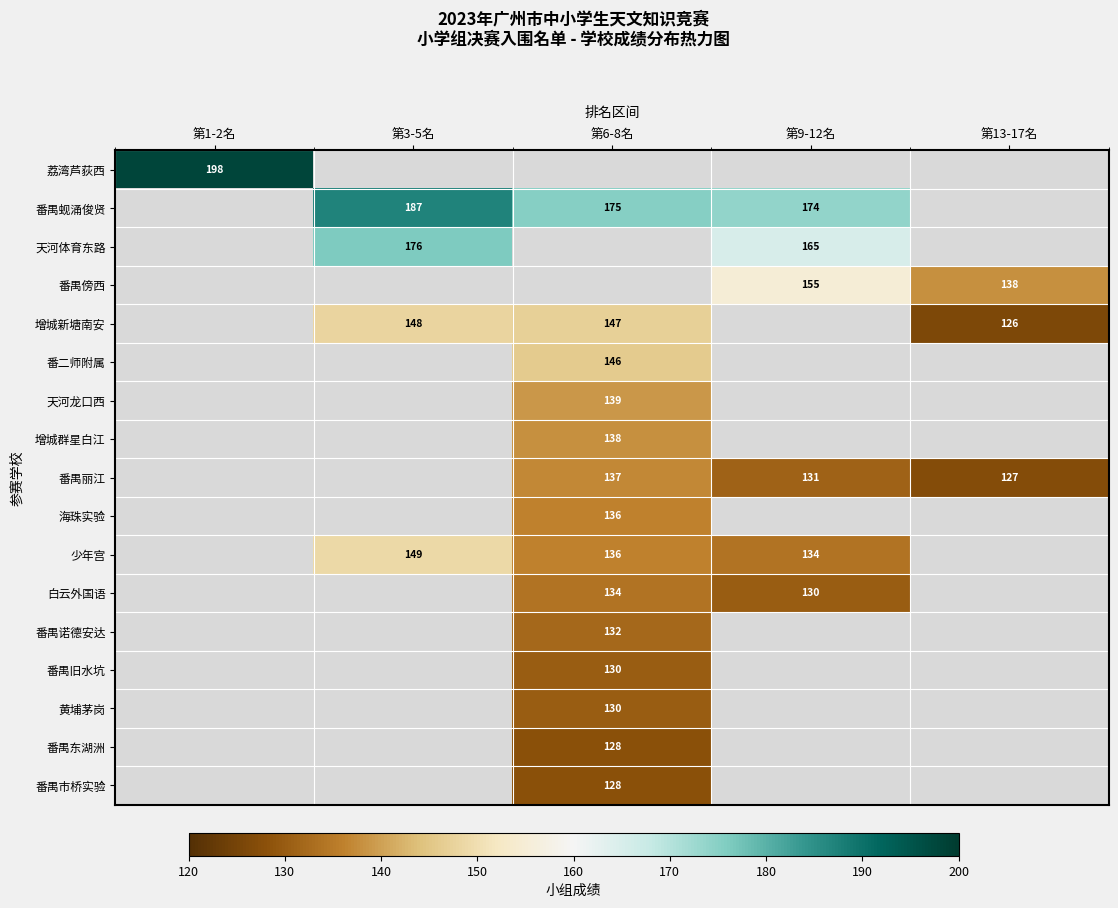

The value of 天河体育东路 at 第9-12名 is 165. True or false?

True